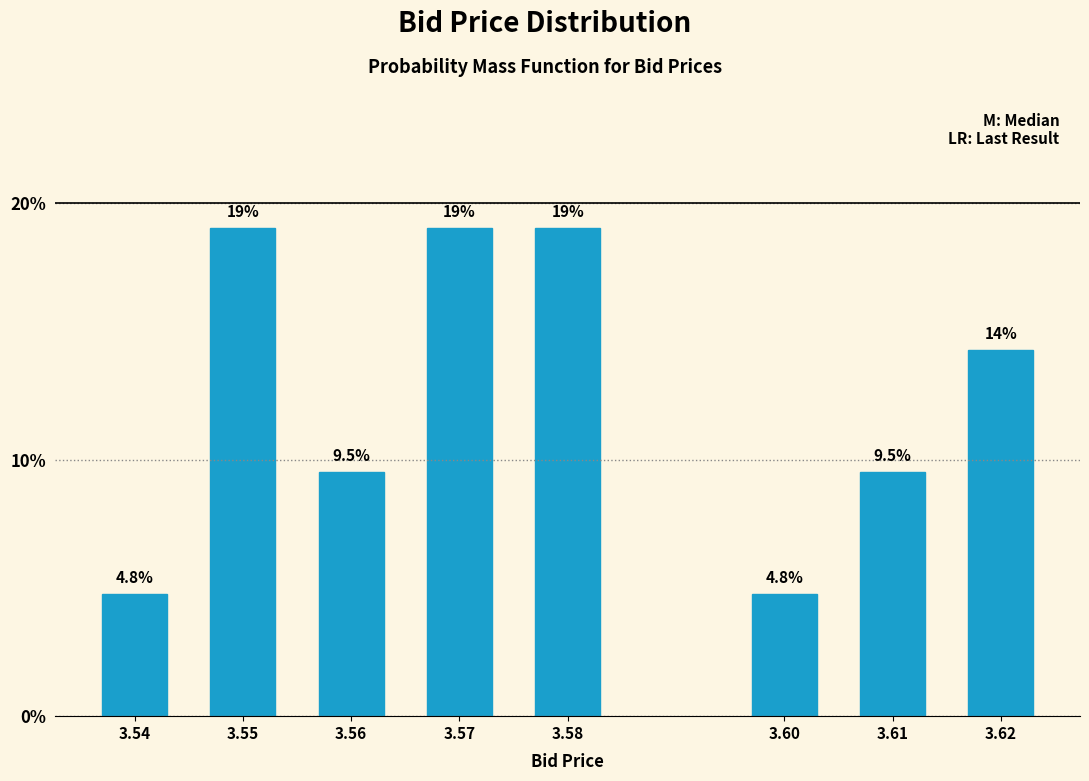

Reading left to right, transcribe all the data shown in this chart.

3.54=4.8	3.55=19.0	3.56=9.5	3.57=19.0	3.58=19.0	3.60=4.8	3.61=9.5	3.62=14.3